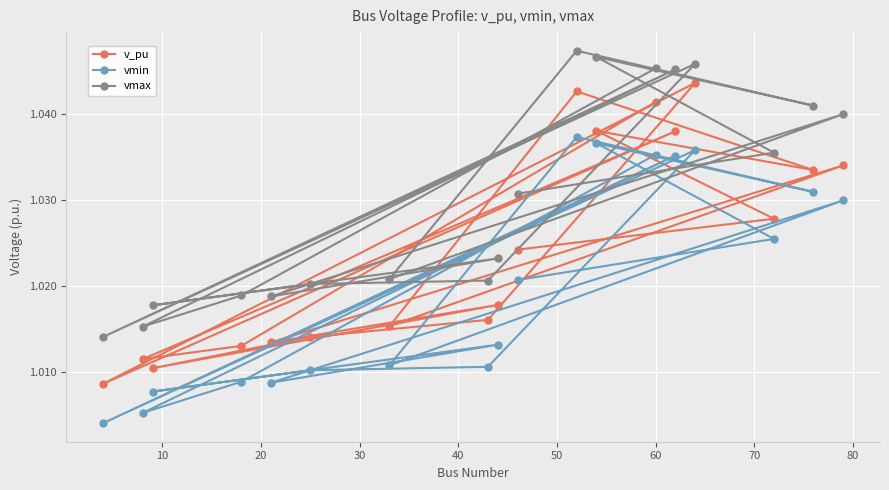

Reading left to right, transcribe all the data shown in this chart.

v_pu: 1.0	1.0	1.0	1.0	1.0	1.0	1.0	1.0	1.0	1.0	1.0	1.0	1.0	1.0	1.0	1.0	1.0	1.0
vmin: 1.0	1.0	1.0	1.0	1.0	1.0	1.0	1.0	1.0	1.0	1.0	1.0	1.0	1.0	1.0	1.0	1.0	1.0
vmax: 1.0	1.0	1.0	1.0	1.0	1.0	1.0	1.0	1.0	1.0	1.0	1.0	1.0	1.0	1.0	1.0	1.0	1.0